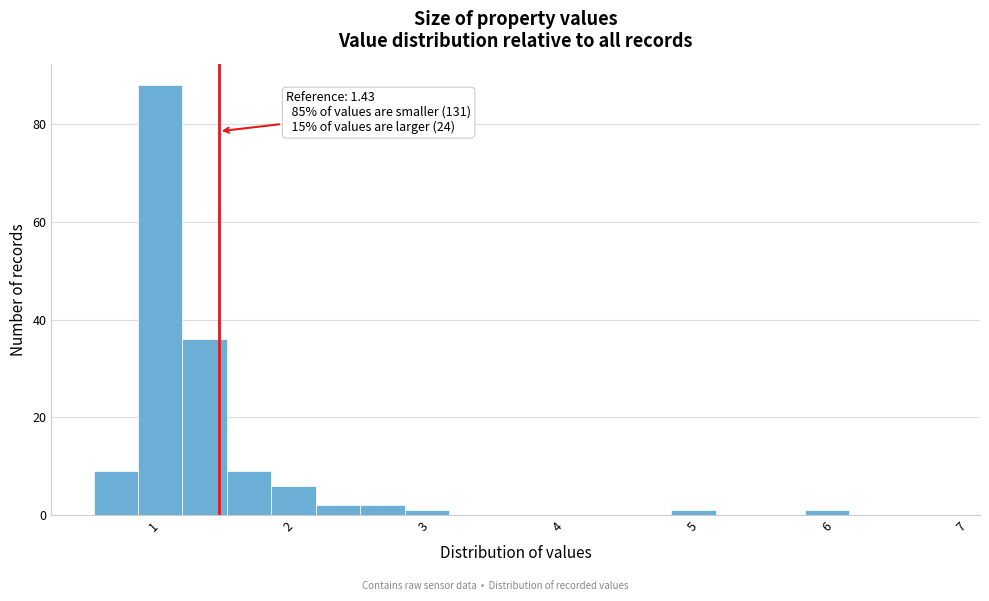

Read against the x-axis, roughly where is the centre of the tallest bar?

1.0